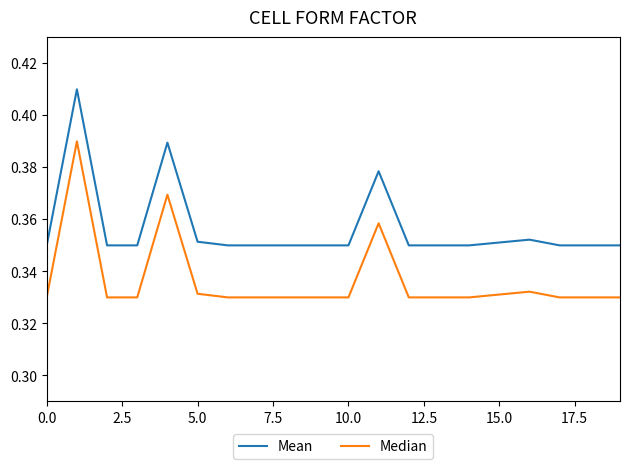

True or false: Median and Mean cross at least once.

False